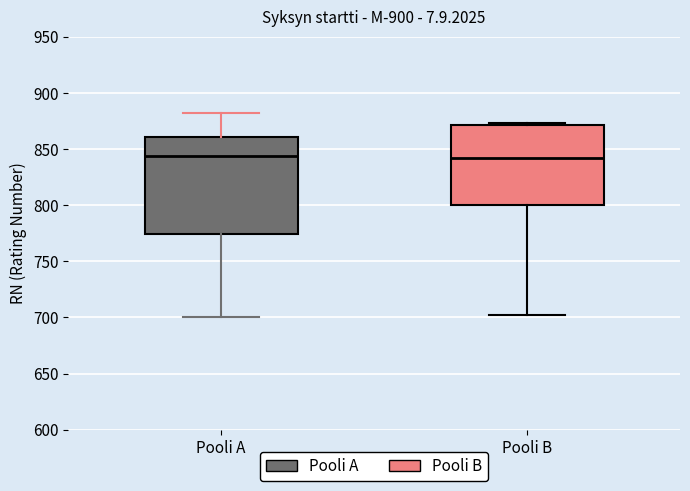

Comparing the boxes themselves (not the whiskers), which one is the tallest?

Pooli A